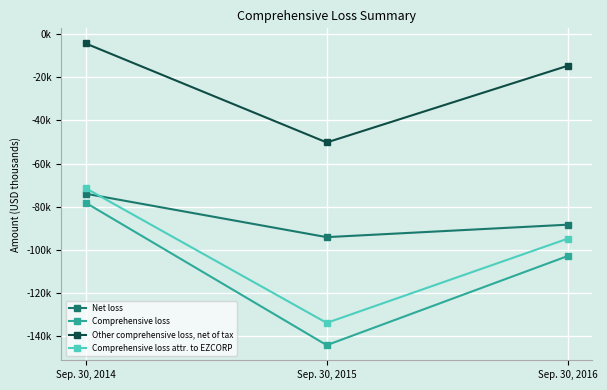

True or false: Comprehensive loss attr. to EZCORP has a value of -118034 at Sep. 30, 2014.

False